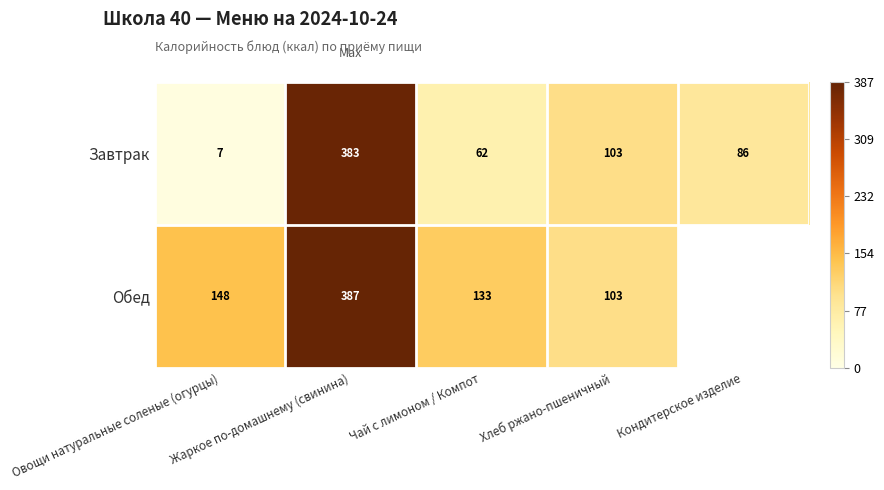

At which category is the sum across all series the highest?

Жаркое по-домашнему (свинина)